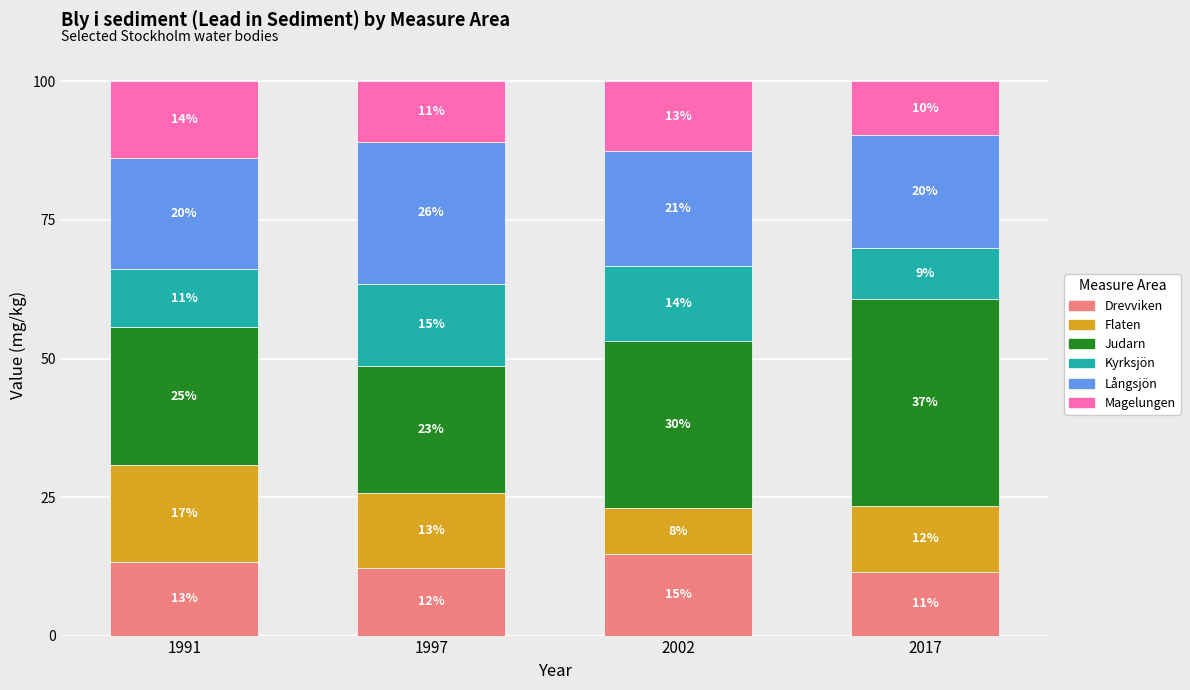

Where is Judarn nearest to the value 30?

2002